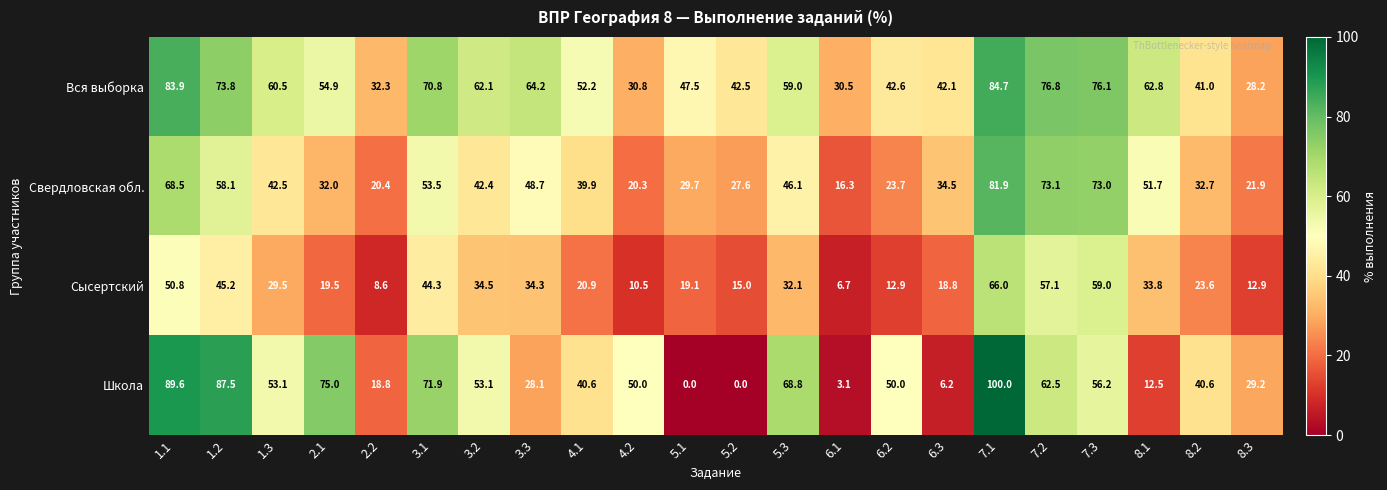

What is the difference between the second highest and second lowest values in the Сысертский series?

50.4